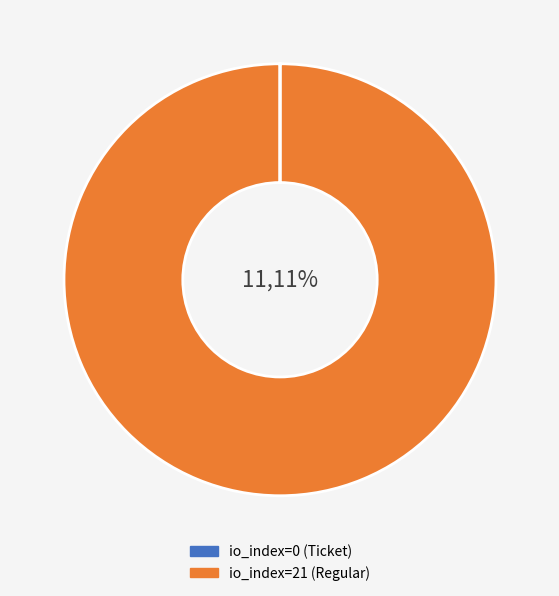

To the nearest percent, what percentage of the pie is io_index=21?

100%